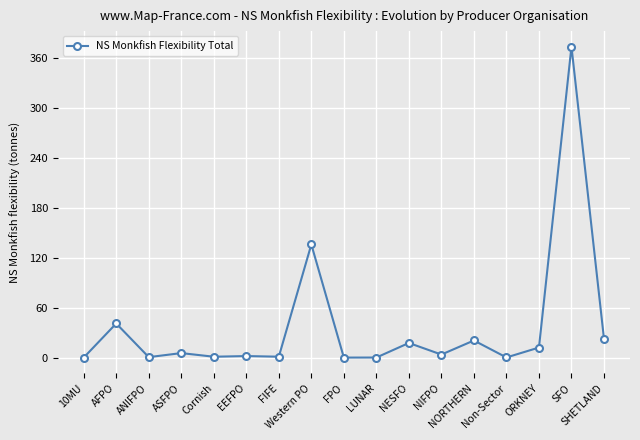

Where does the data first go above 3?

AFPO